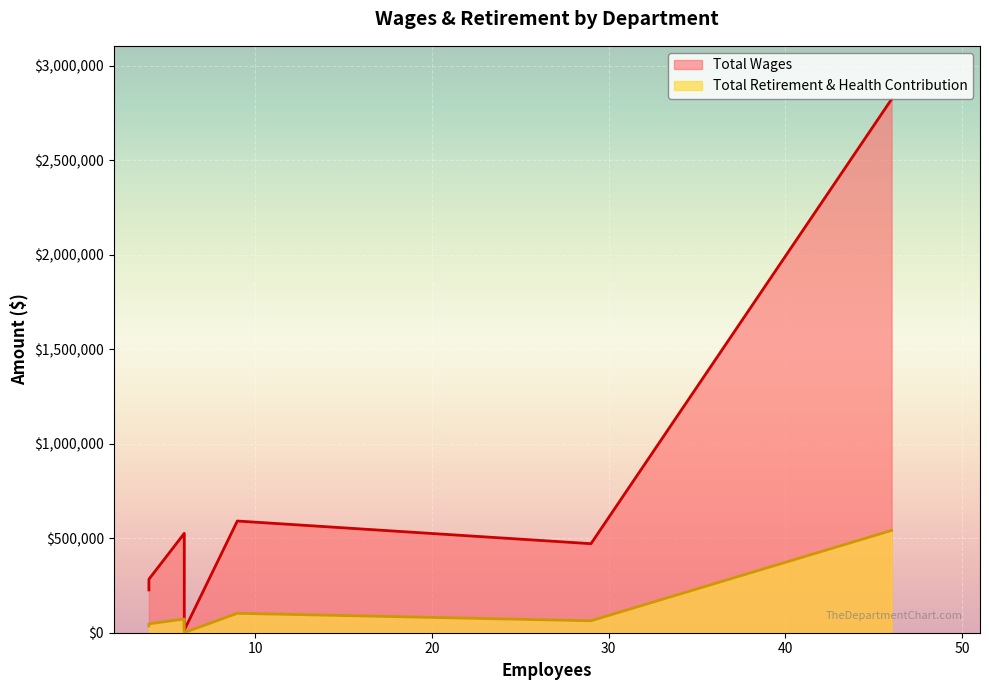

List the labels in order of Total Wages value, largest first.

Police, Community Services Public Works, Administration, Community Services Recreation, Community Development, Administration Finance, Council